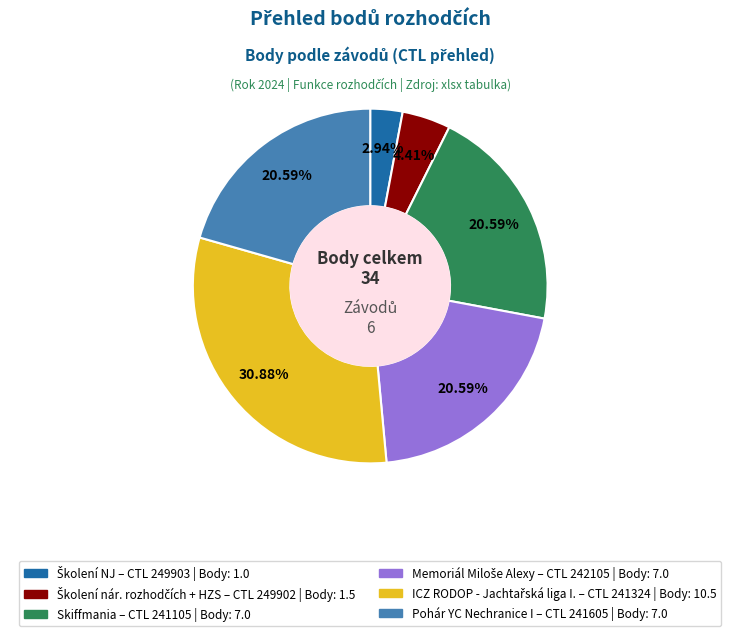

Is there any slice that represents more than half of the pie?

No